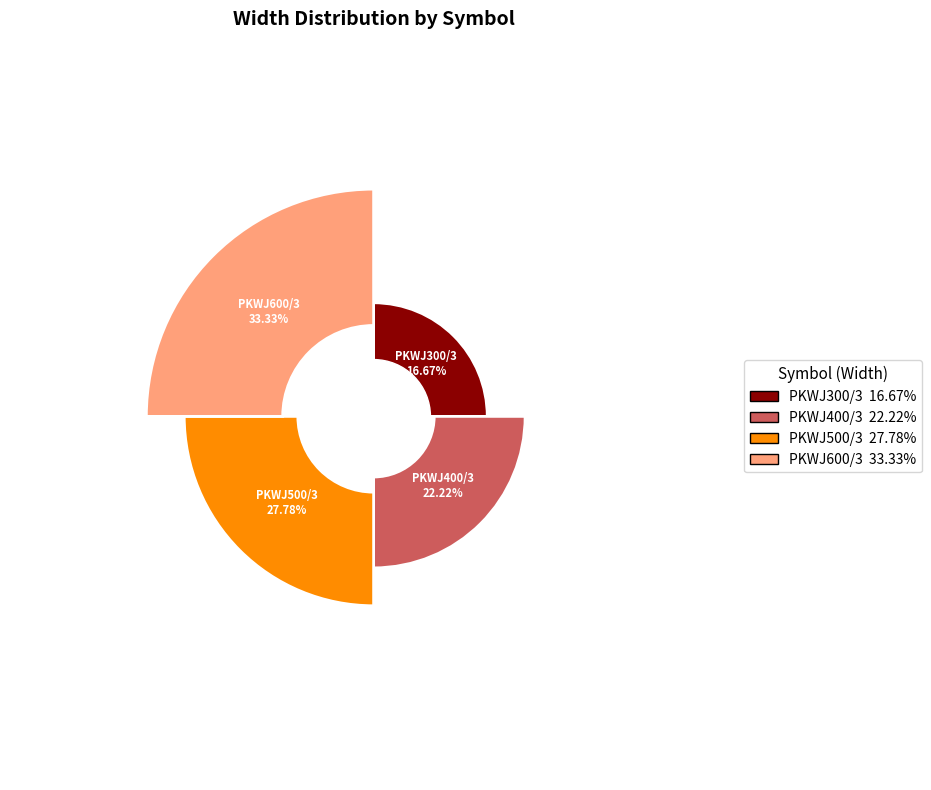

What is the ratio of the value at PKWJ600/3 to the value at PKWJ300/3?

2.0